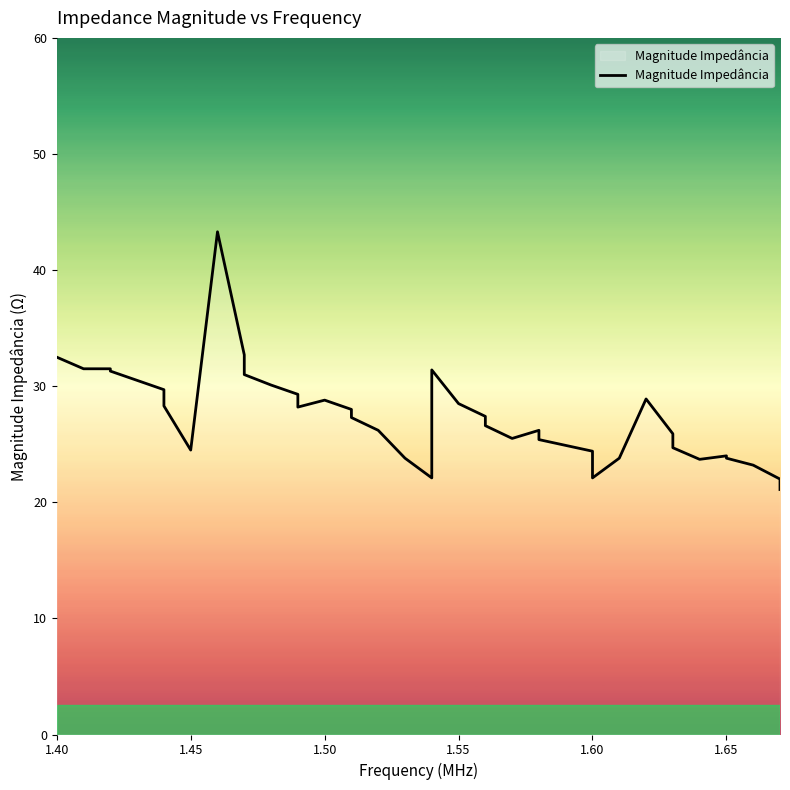

What is the minimum value shown in the chart?

21.1